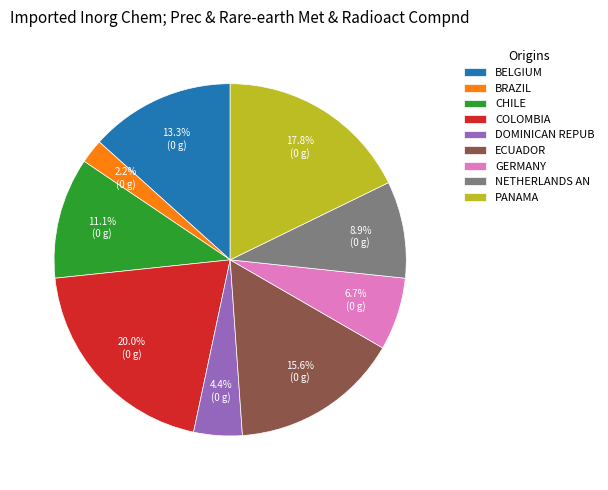

Between GERMANY and BRAZIL, which is larger?

GERMANY